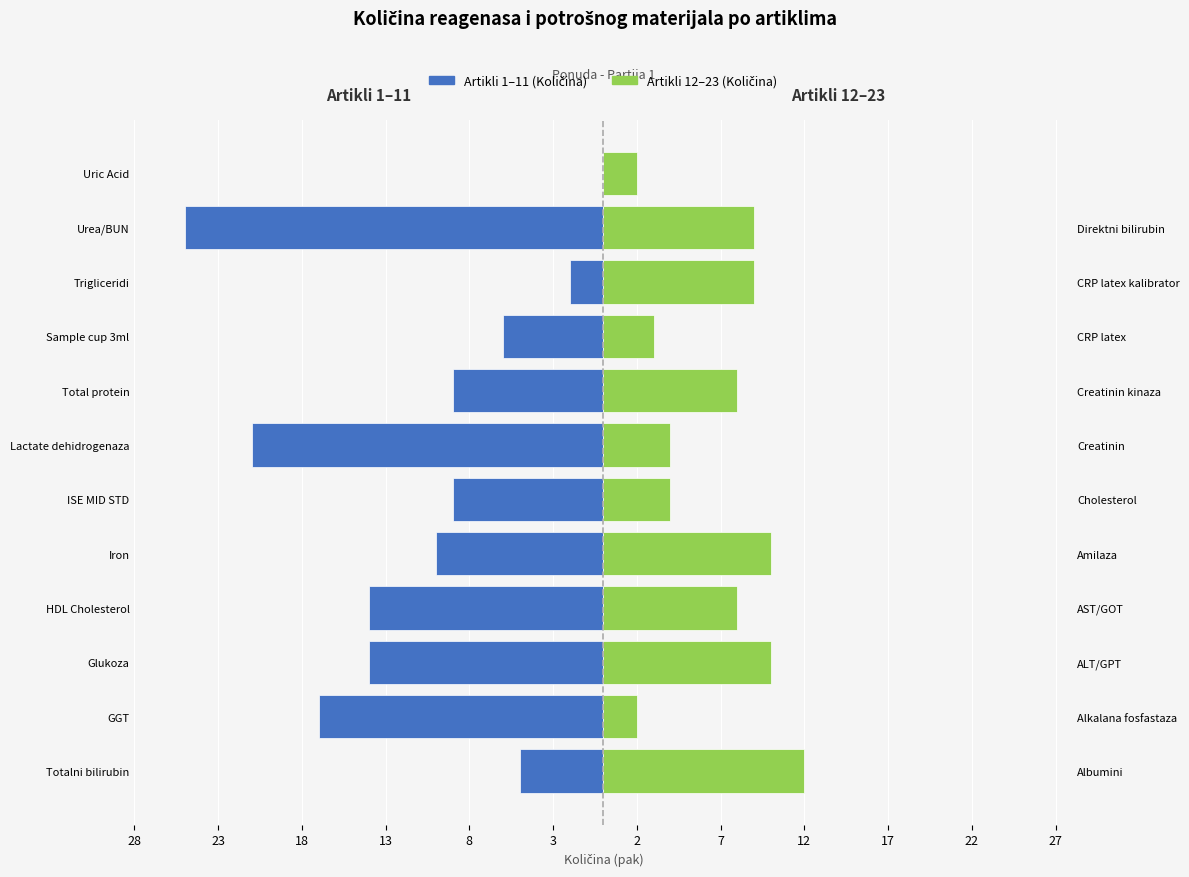

What is the difference between the highest and lowest values at Total protein?

17